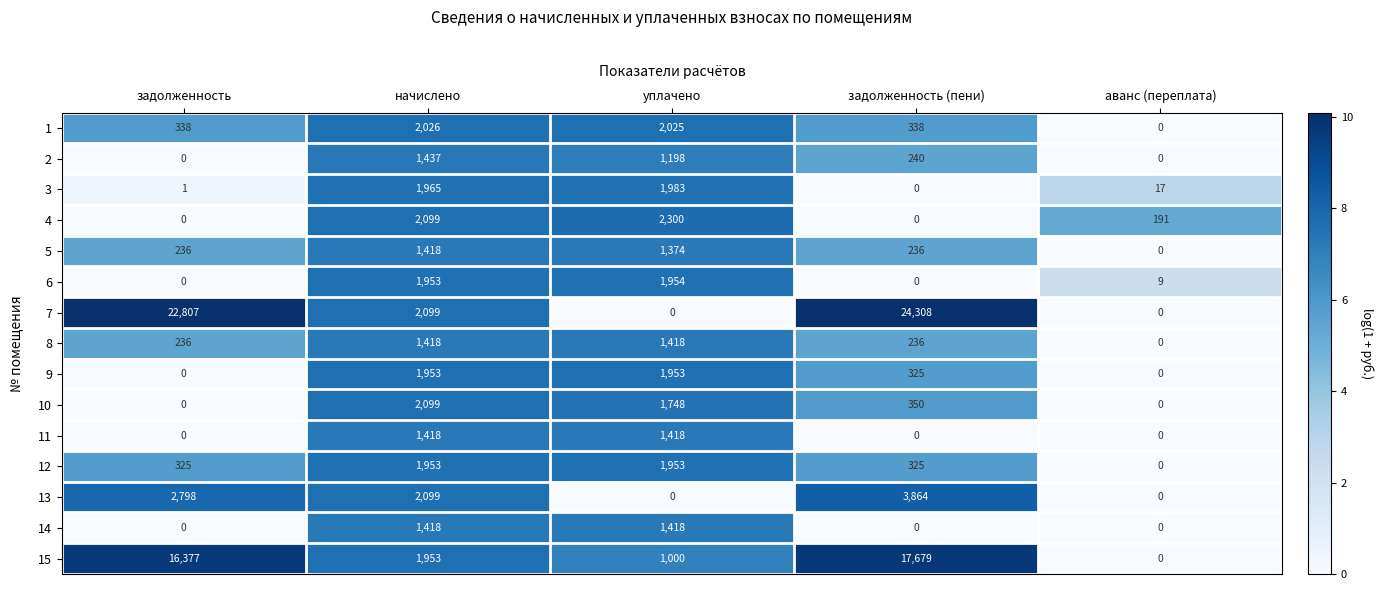

The value of 2 at уплачено is 1751. True or false?

False